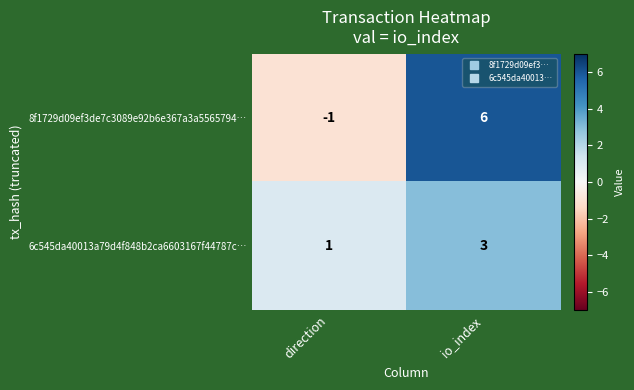

What is the difference between the highest and lowest values at io_index?

3